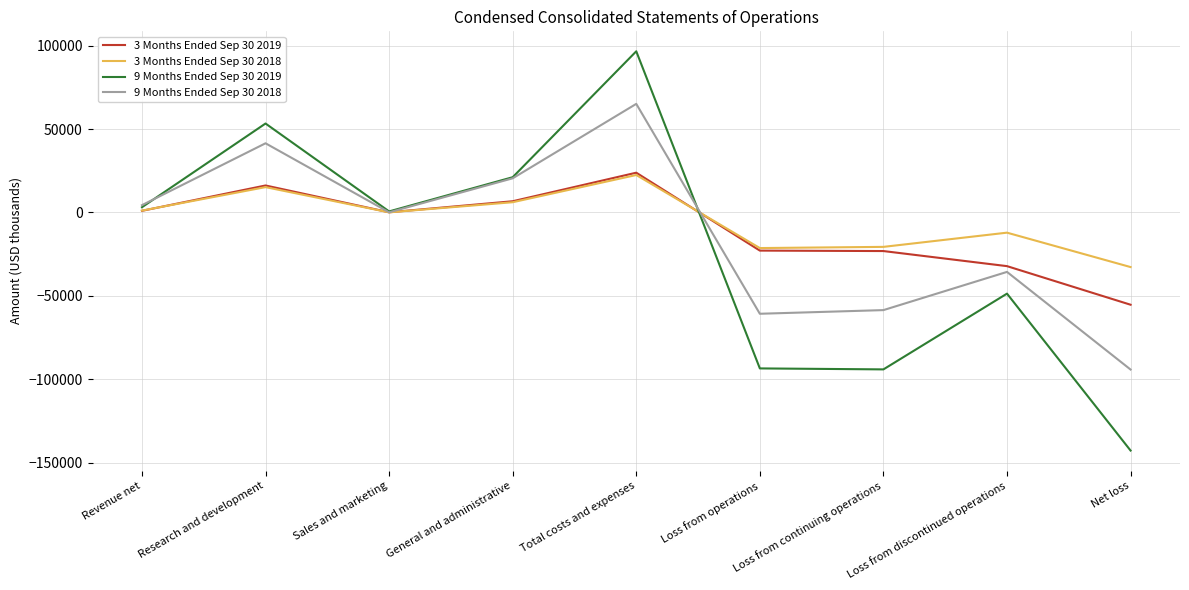

At which label does 3 Months Ended Sep 30 2019 reach its peak?

Total costs and expenses